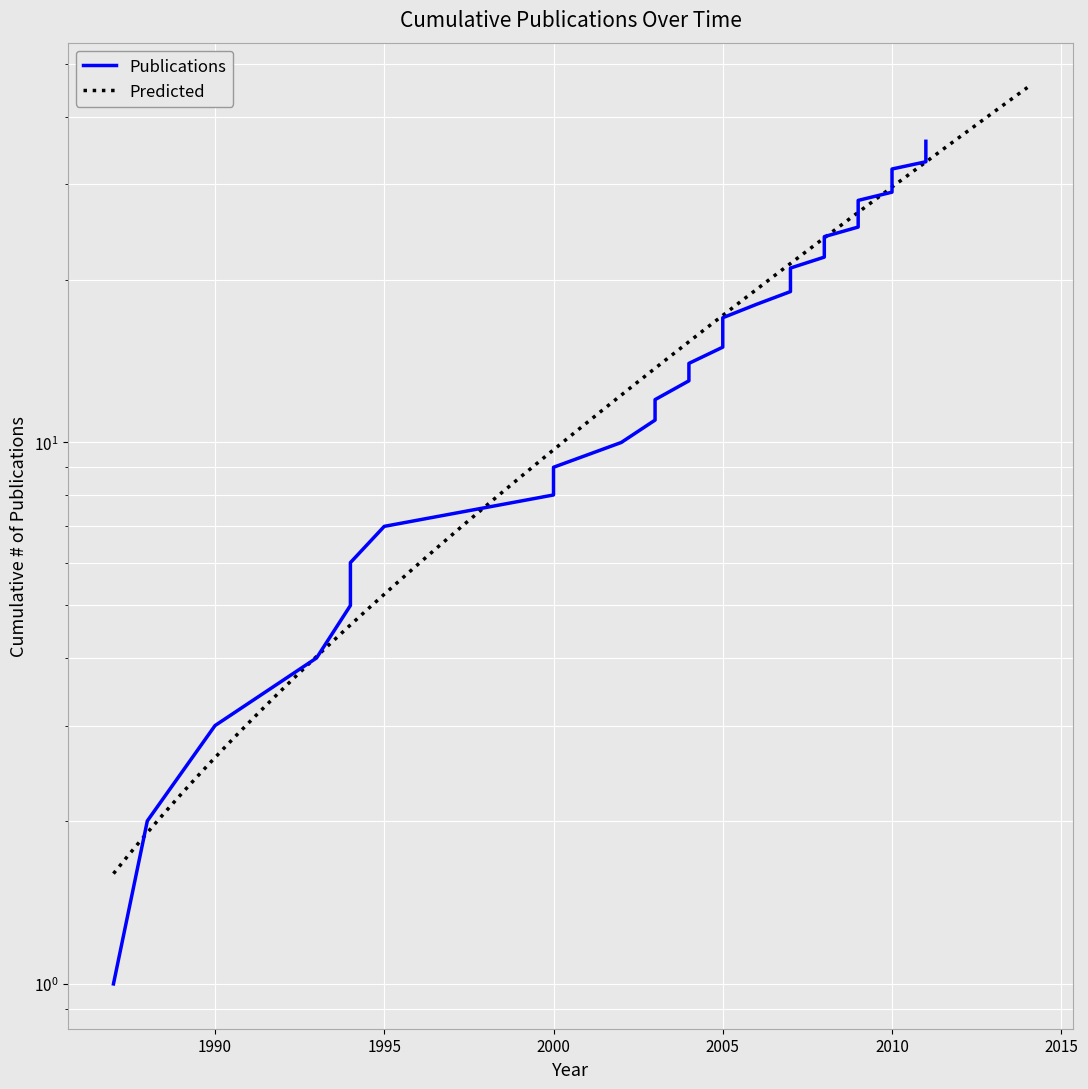

Which label corresponds to the smallest value in the chart?

1987